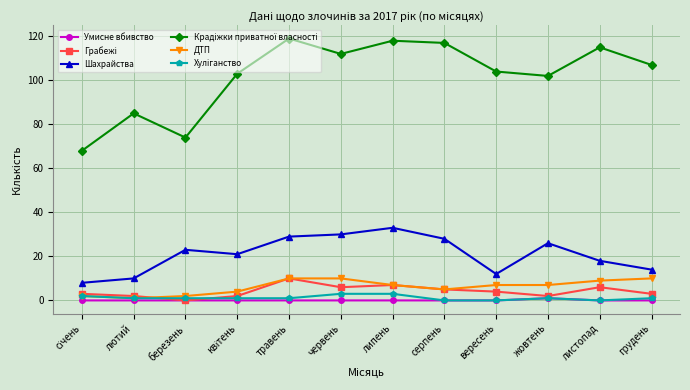

What is the total value across all series at листопад?

148